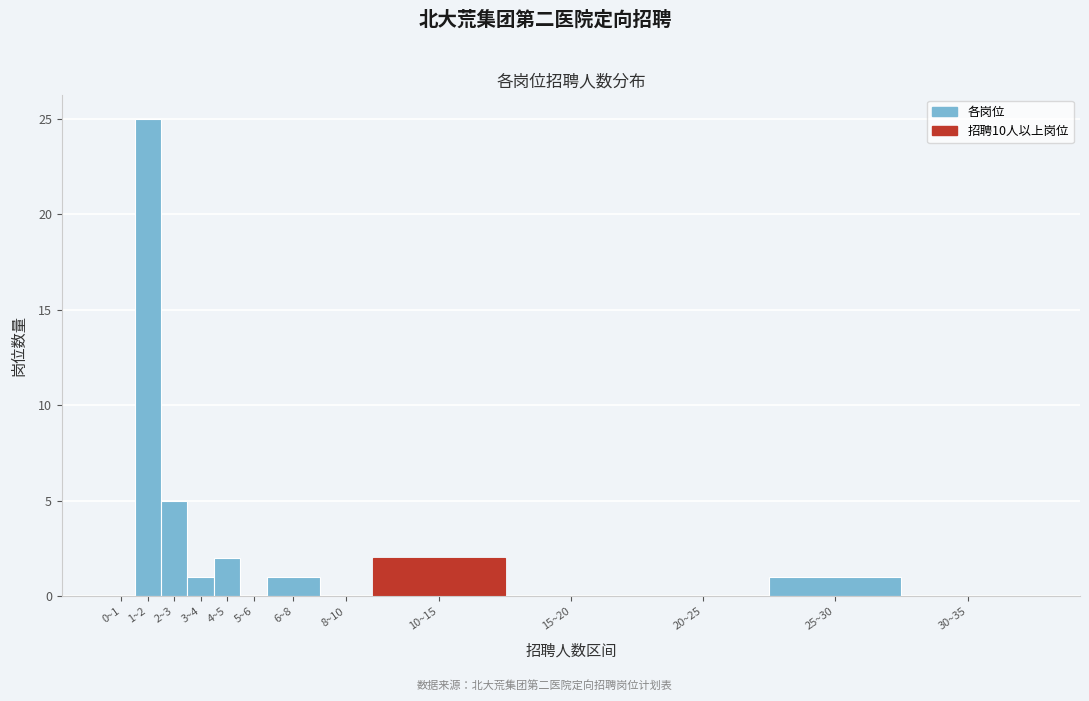

Reading right to left, what are all the values shown in this chart?

30~35=0	25~30=1	20~25=0	15~20=0	10~15=2	8~10=0	6~8=1	5~6=0	4~5=2	3~4=1	2~3=5	1~2=25	0~1=0